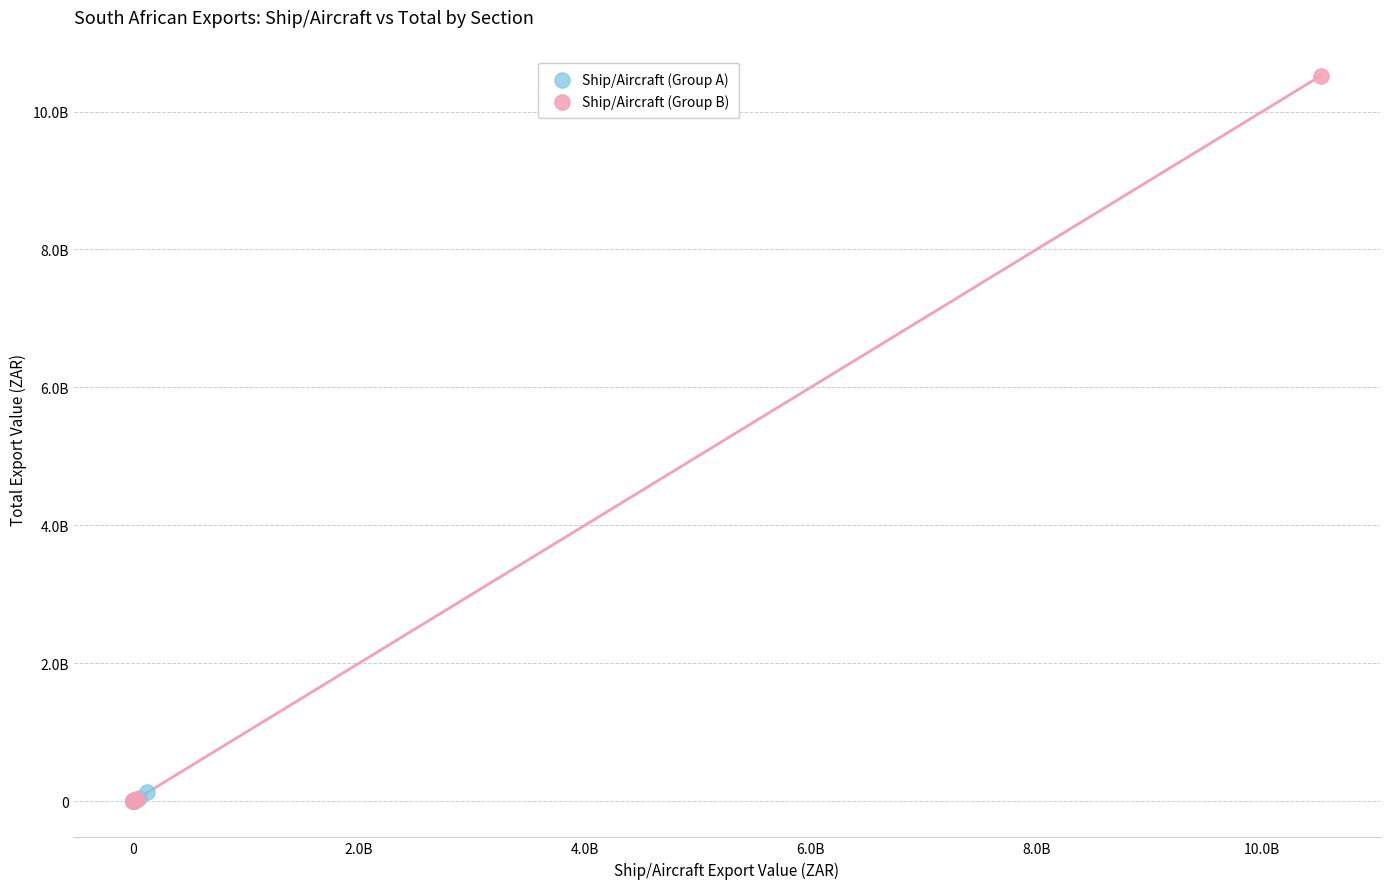

What are all the series names shown in the legend?

Ship/Aircraft (Group A), Ship/Aircraft (Group B)